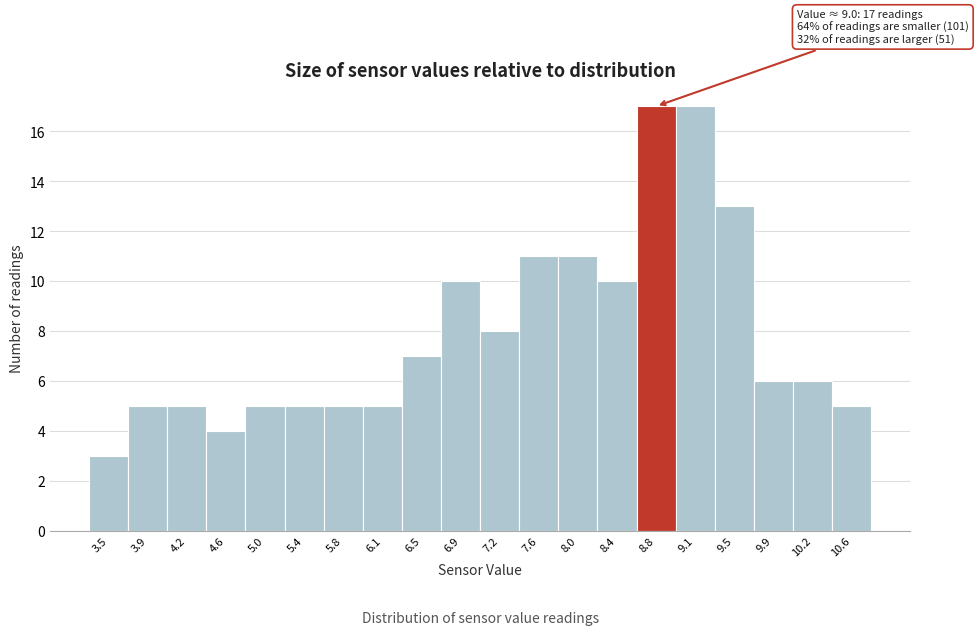

Reading left to right, what are all the values shown in this chart?

3	5	5	4	5	5	5	5	7	10	8	11	11	10	17	17	13	6	6	5